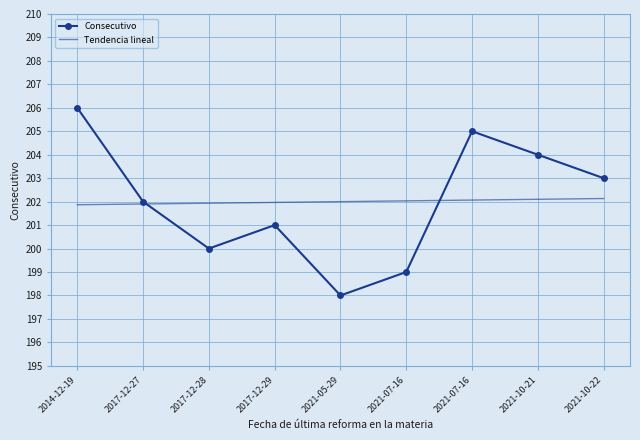

How many values in the Consecutivo series are below 202?

4